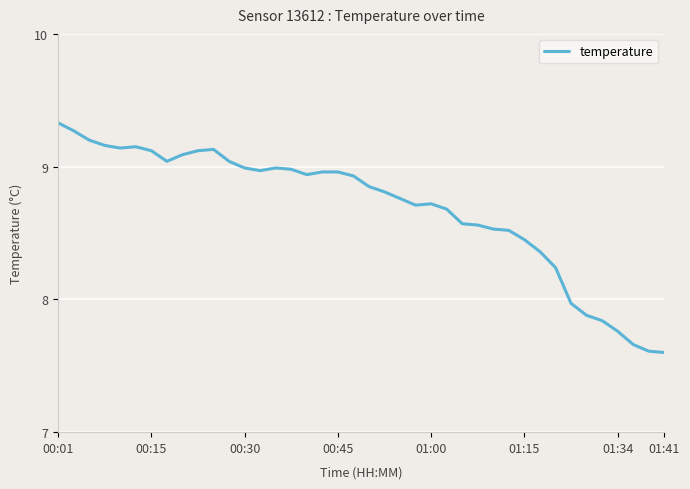

Count the number of data series in this chart.

1